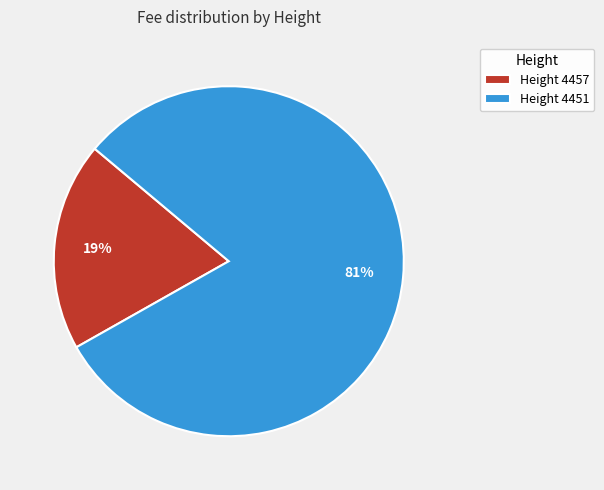

What is the largest slice in the pie chart?

Height 4451